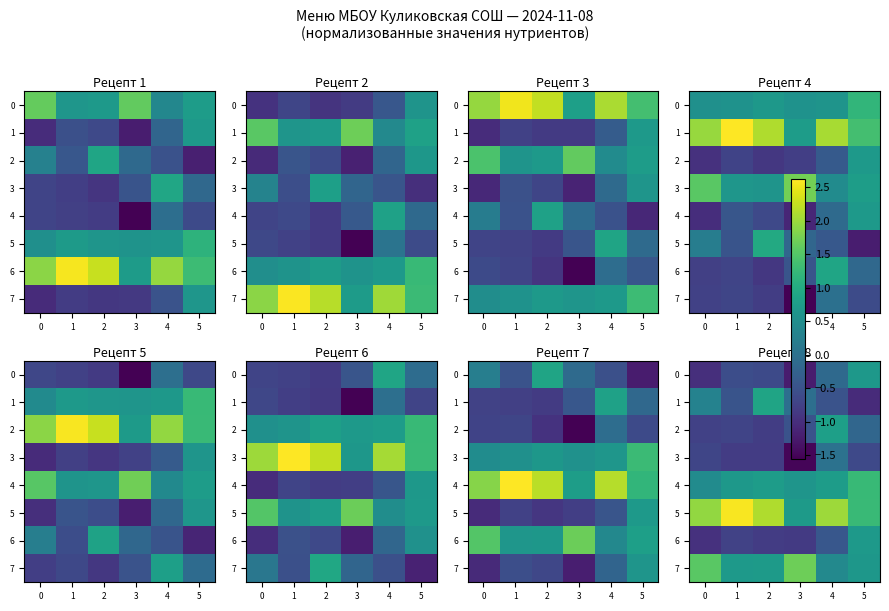

True or false: row_5 has a value of 1.8 at 1.

False